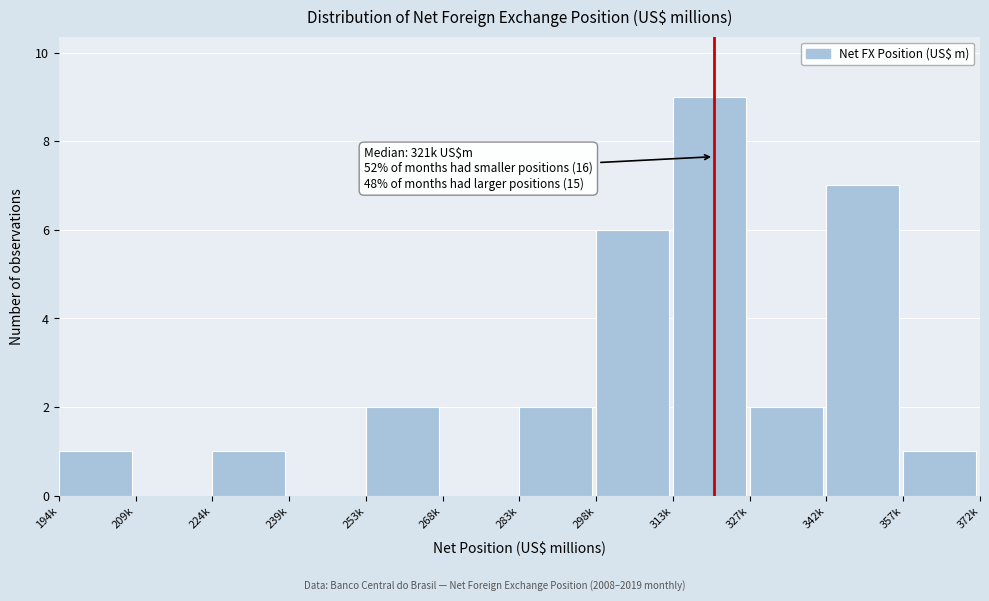

Reading left to right, transcribe all the data shown in this chart.

194k=1	209k=0	224k=1	239k=0	253k=2	268k=0	283k=2	298k=6	313k=9	327k=2	342k=7	357k=1